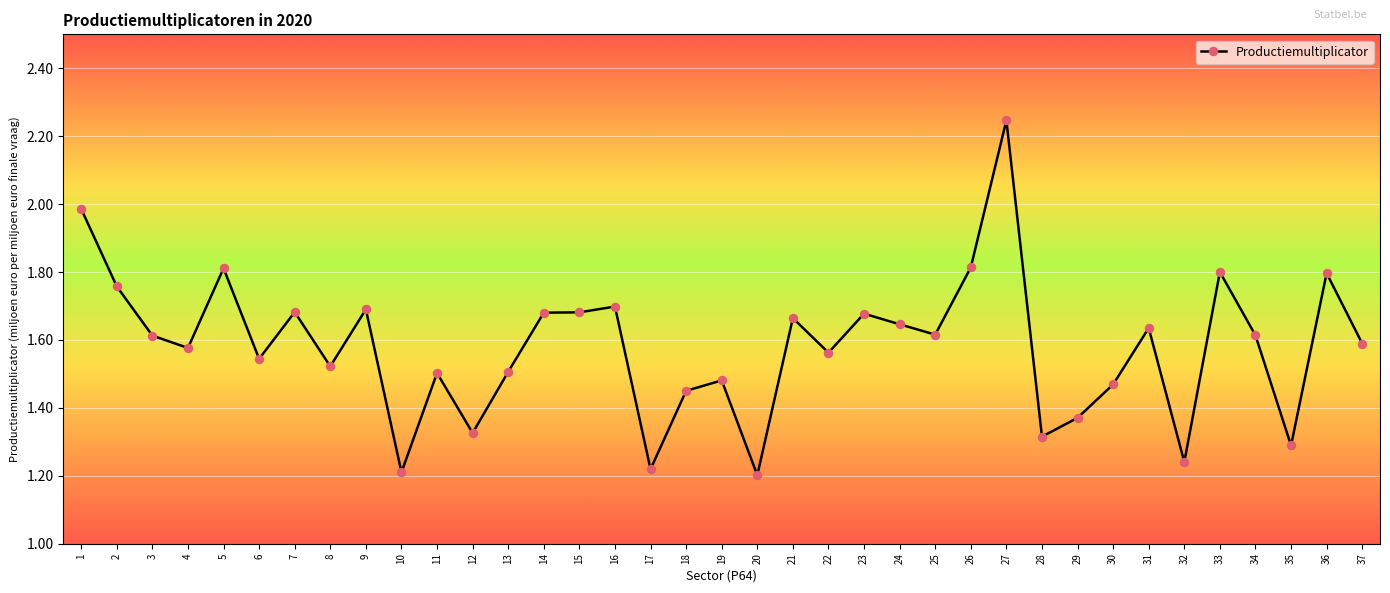

At which category does the chart reach its peak across all series?

27